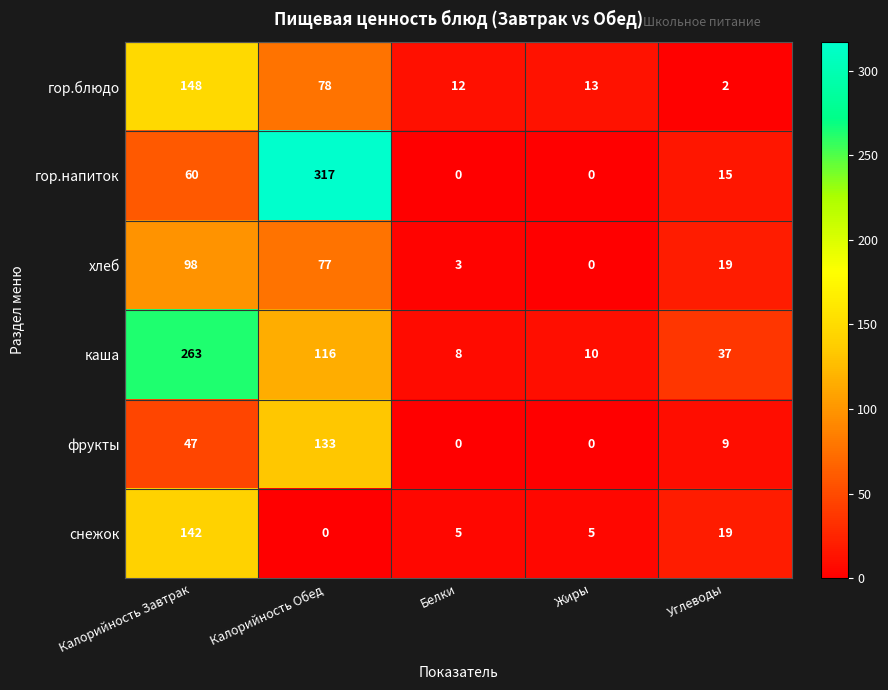

The хлеб series shows 54 at Калорийность Обед. True or false?

False